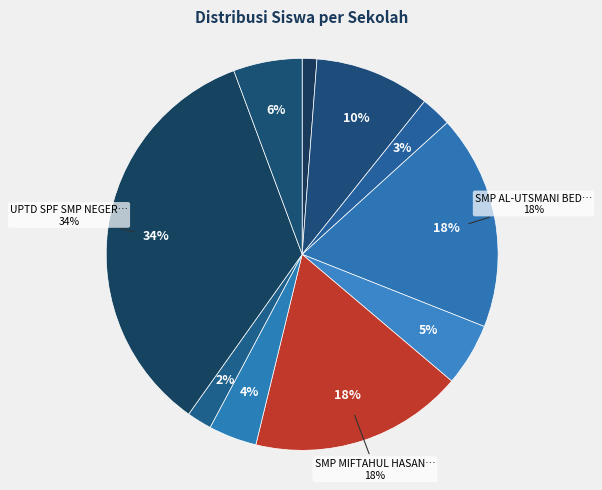

How many segments does this pie chart have?

10